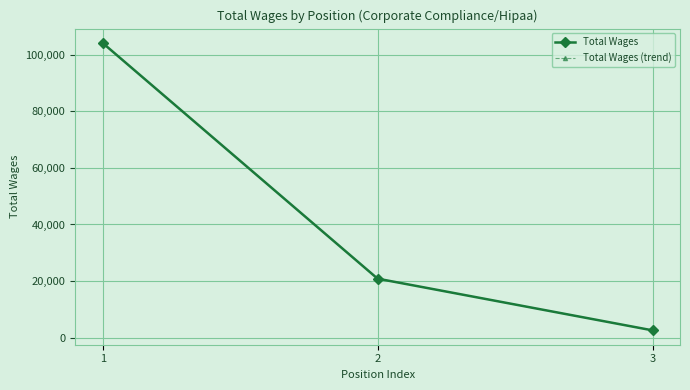

Is this an area chart (filled region under the line)?

No